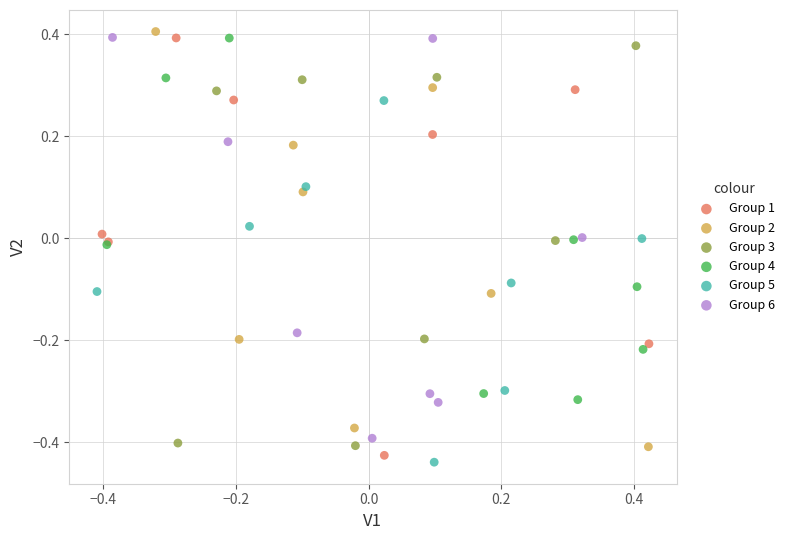

What are all the series names shown in the legend?

Group 1, Group 2, Group 3, Group 4, Group 5, Group 6